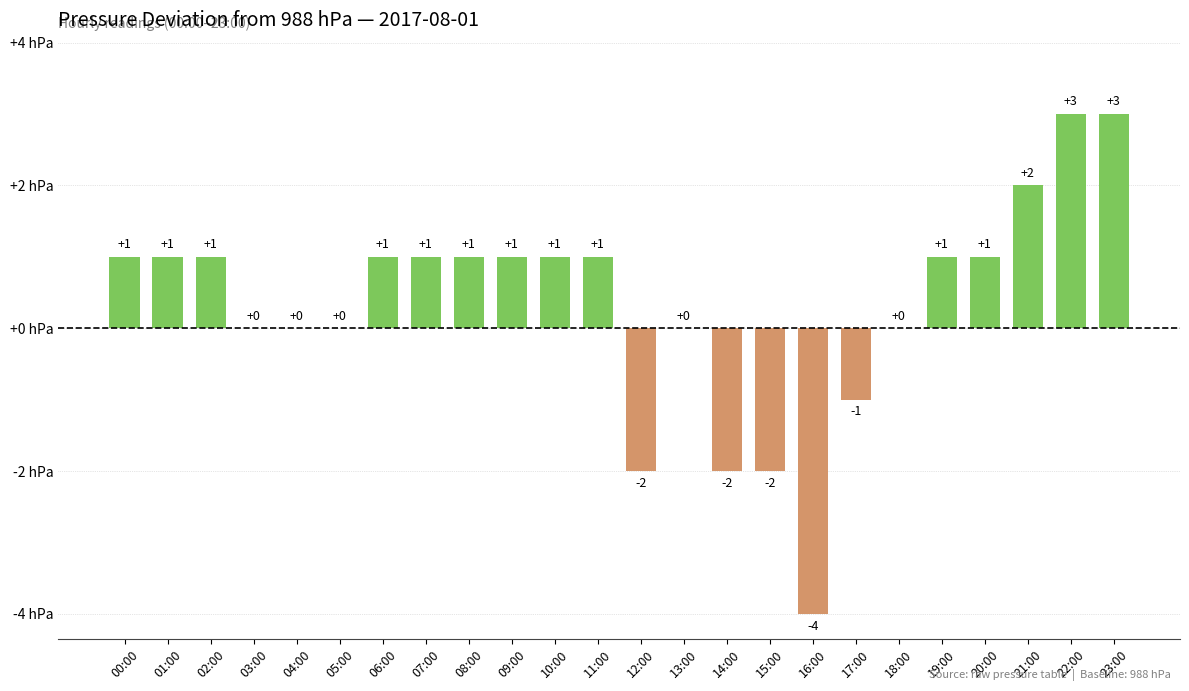

Is it true that the value at 10:00 is 0?

False